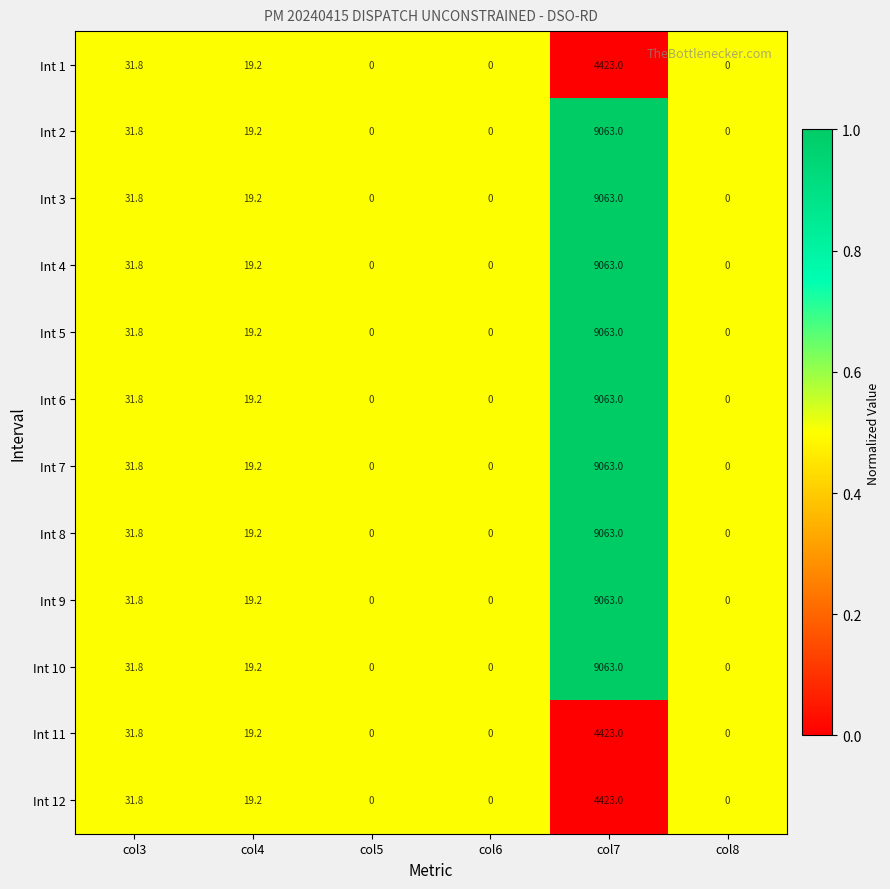

Is the value of Int 11 at col4 greater than the value of Int 12 at col6?

Yes